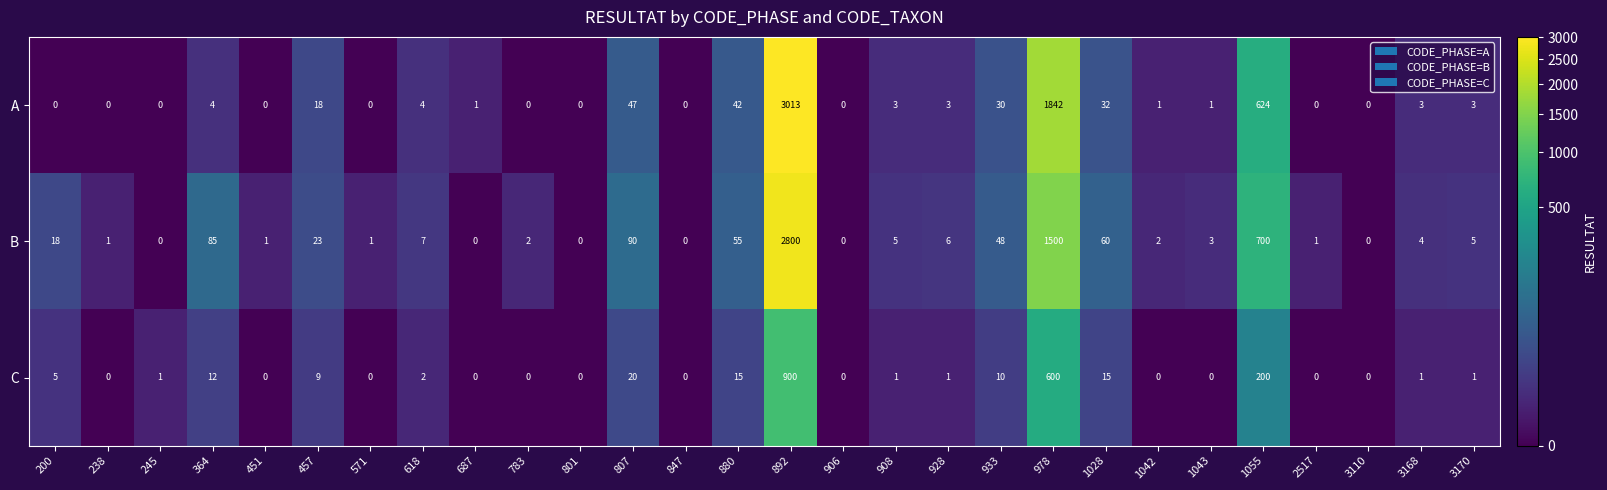

Between 200 and 687, which series saw the biggest shift?

B